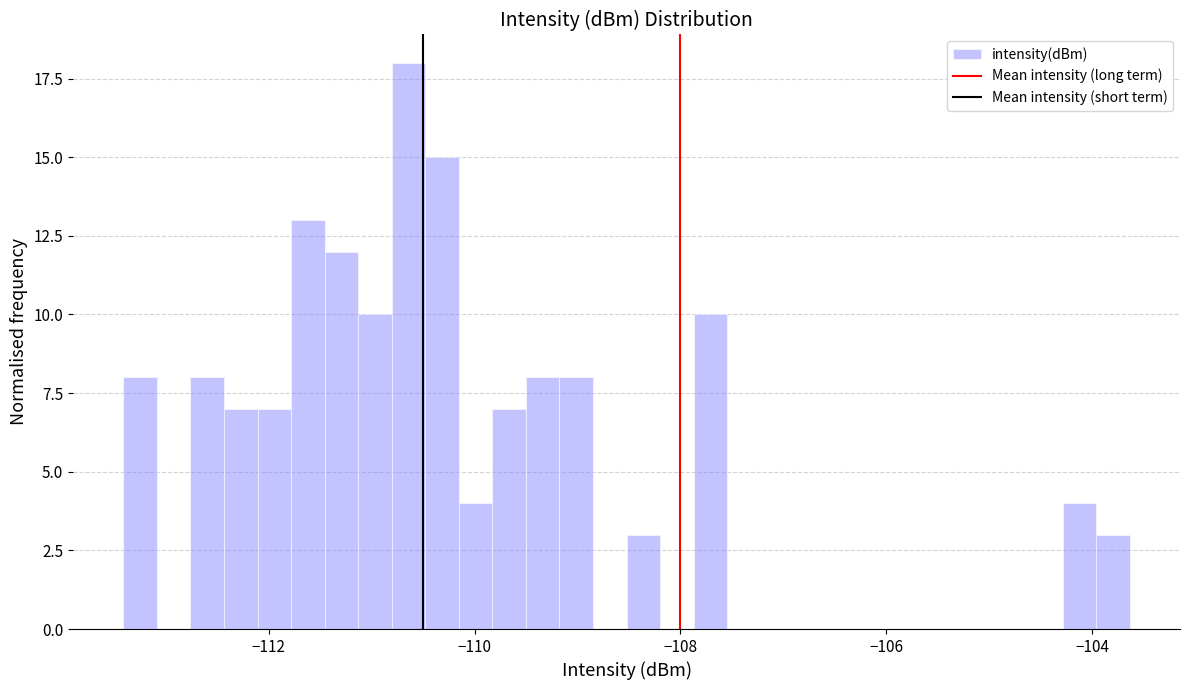

Read against the x-axis, roughly where is the centre of the tallest bar?

-110.6